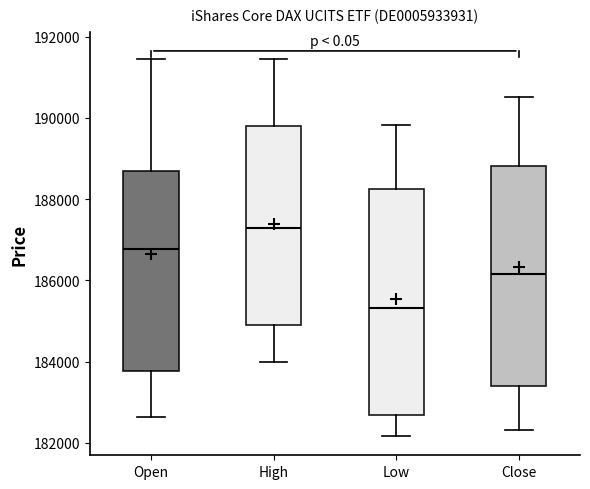

Where does the lower whisker of the box for Close end on the y-axis? The values are not printed on the chart, so give them approximately, as read against the axis.

182400